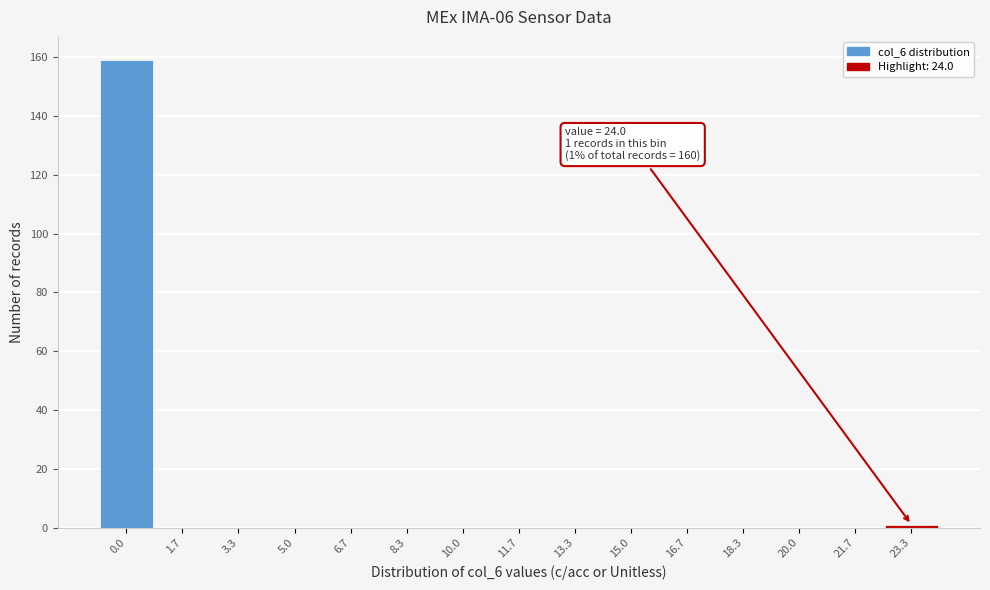

Reading left to right, transcribe all the data shown in this chart.

0.0=159	1.7=0	3.3=0	5.0=0	6.7=0	8.3=0	10.0=0	11.7=0	13.3=0	15.0=0	16.7=0	18.3=0	20.0=0	21.7=0	23.3=1